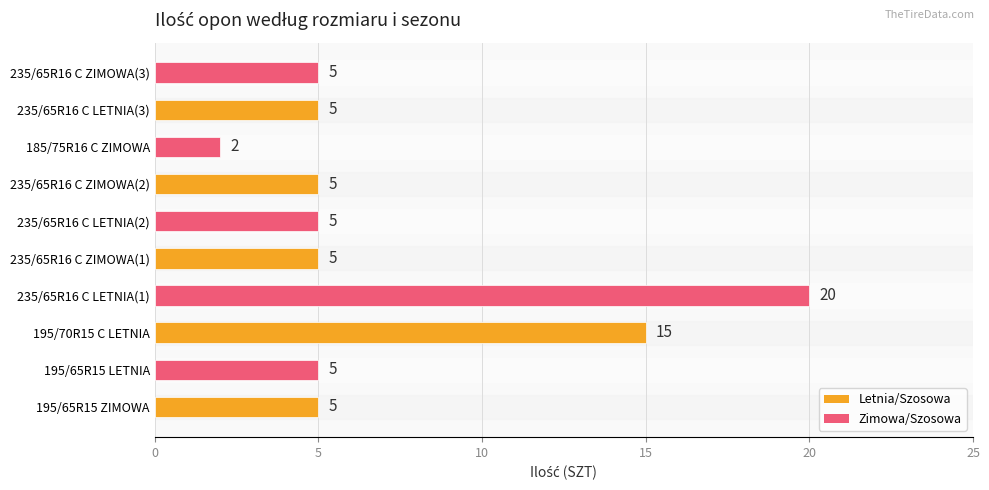

Where is the data nearest to the value 11?

195/70R15 C LETNIA